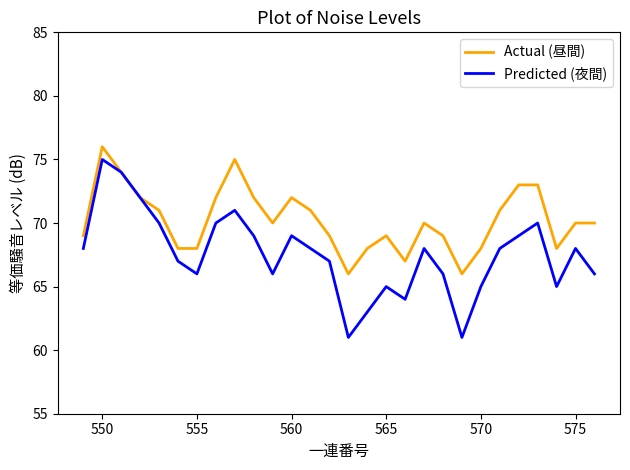

What is the maximum value shown in the chart?

76